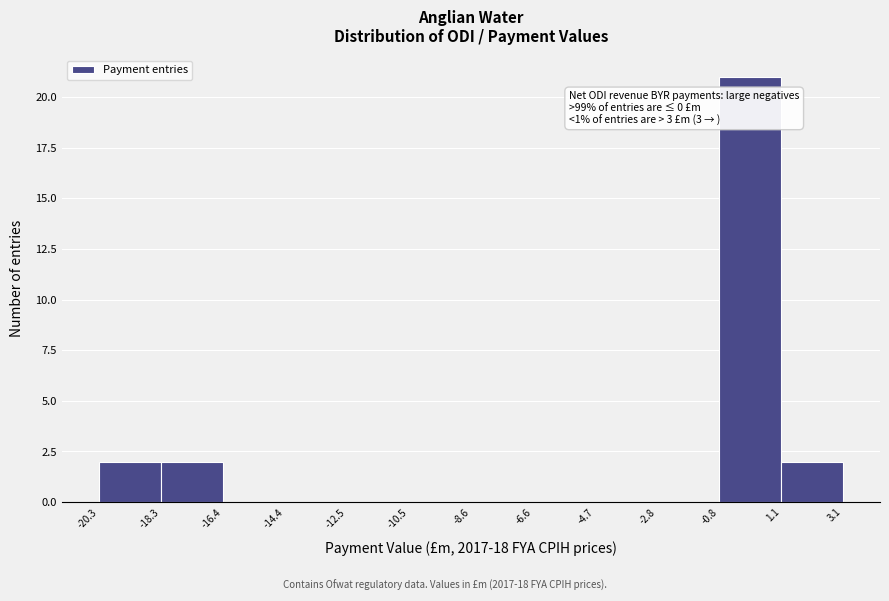

Over which range of the x-axis is the bar tallest?

-0.8 to 1.1